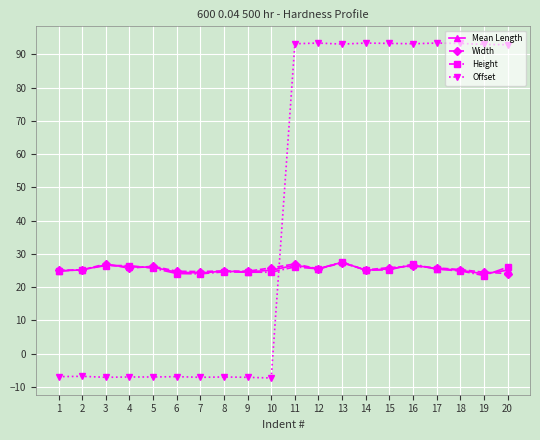

What is the spread (max minus min) of values at 20?

68.8